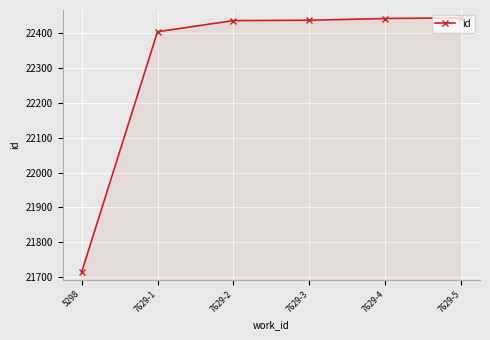

What is the change in value from 7629-3 to 7629-4?

+5